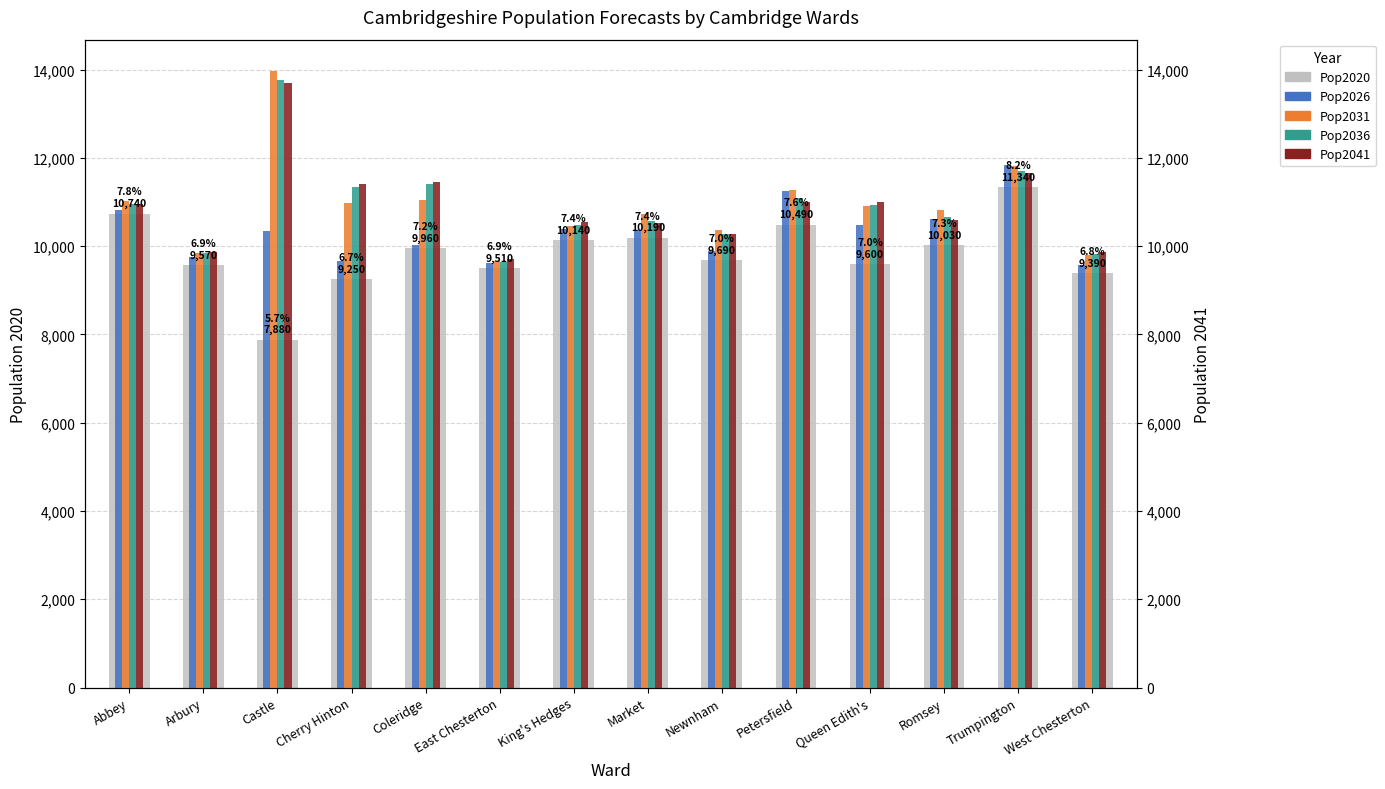

List the series in order of their peak value, highest first.

Pop2031, Pop2036, Pop2041, Pop2026, Pop2020 (total)